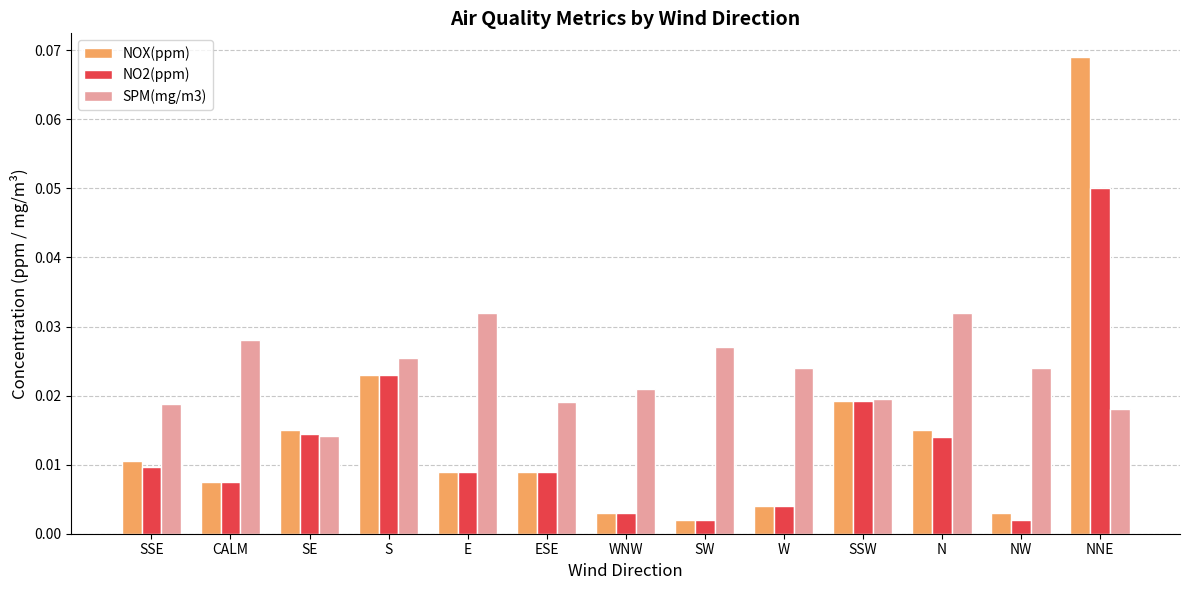

Does the chart contain any negative values?

No